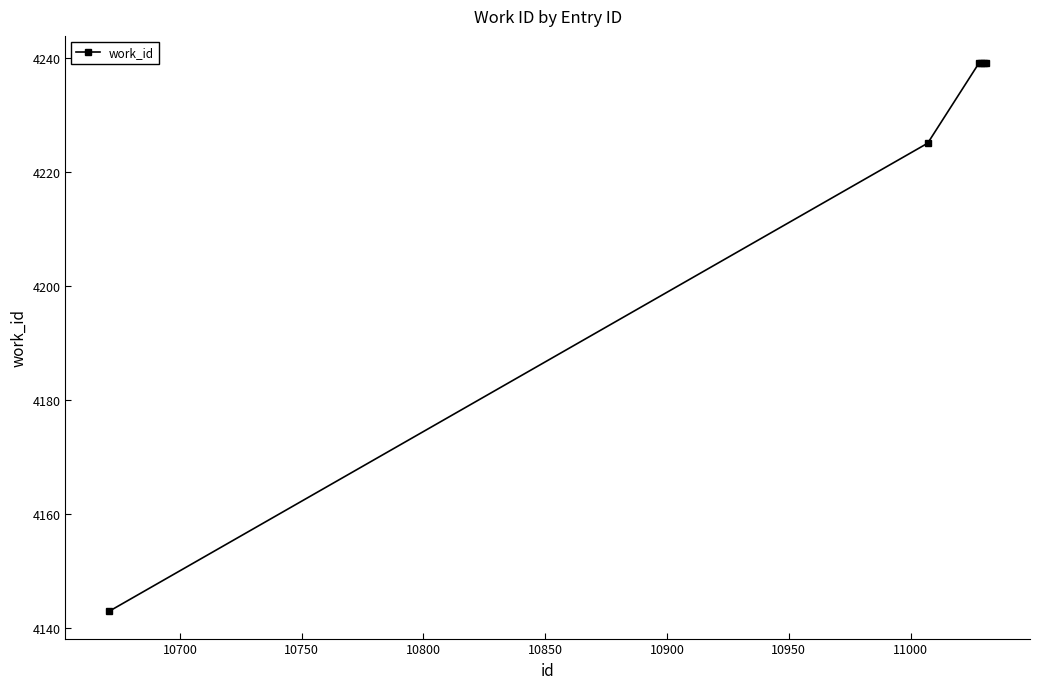

What is the difference between the second highest and second lowest values?

14